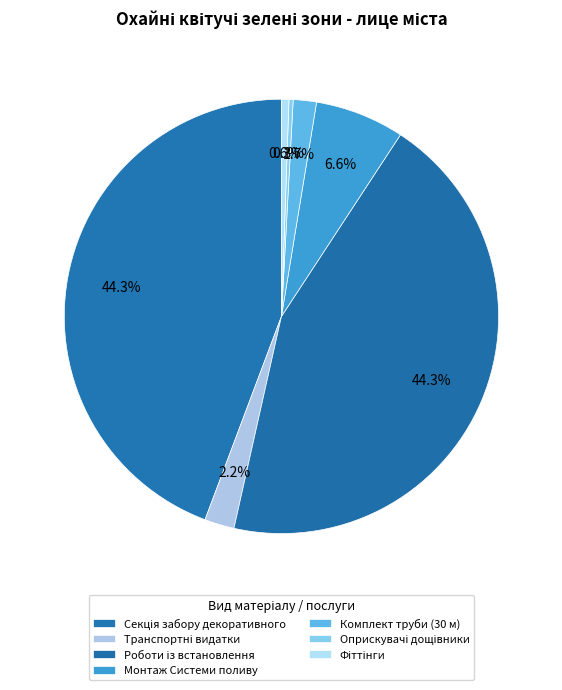

Count the number of slices in the pie.

7